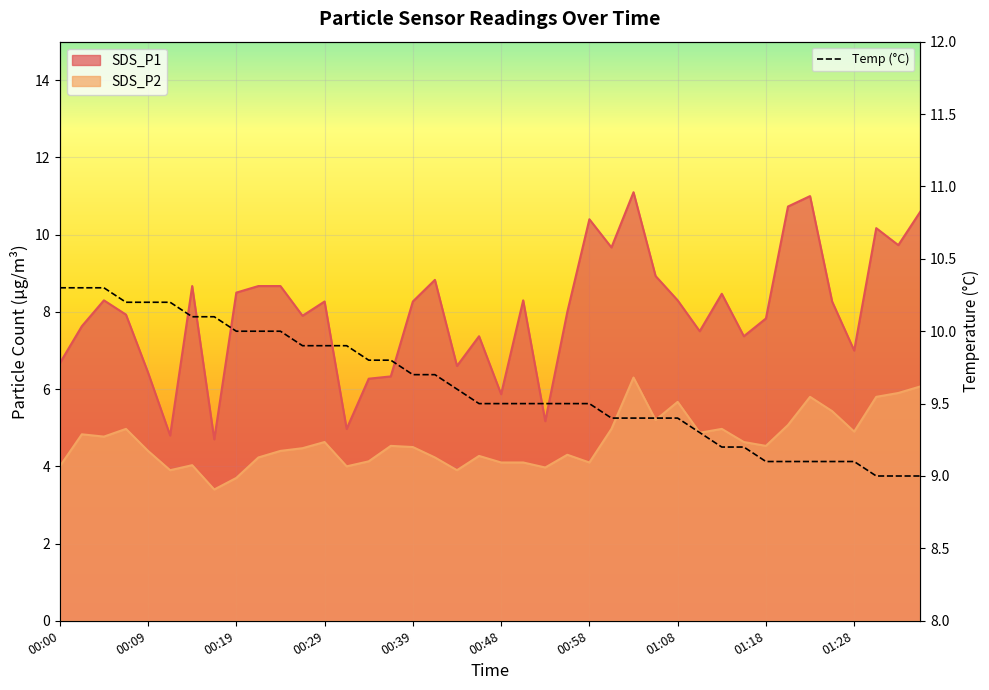

List the series in order of their peak value, highest first.

SDS_P1, SDS_P2